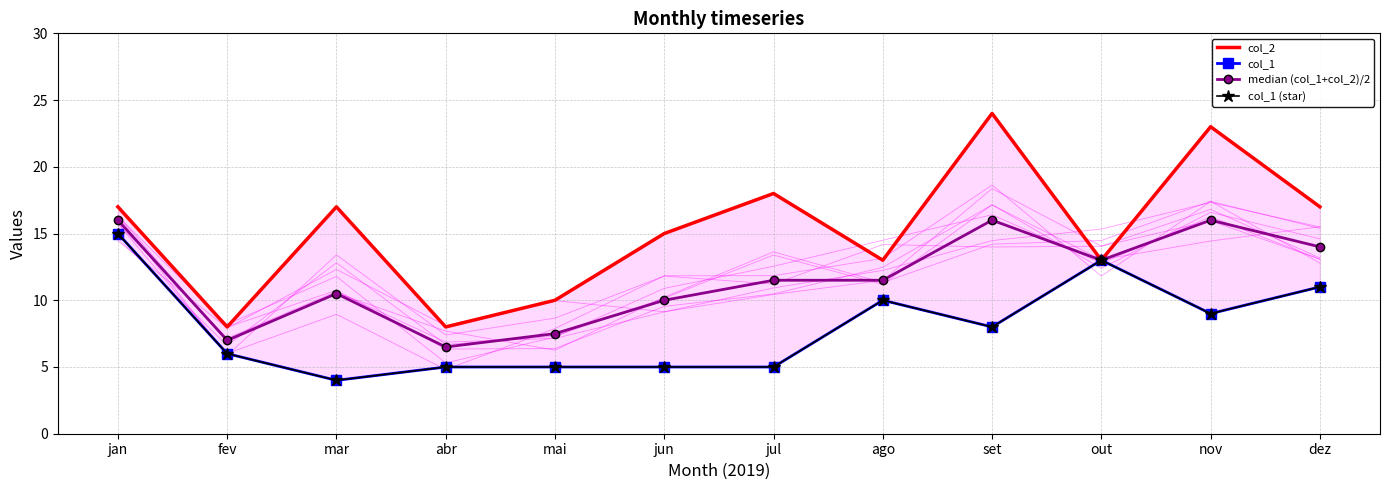

True or false: col_1 has a value of 5.3 at mar.

False